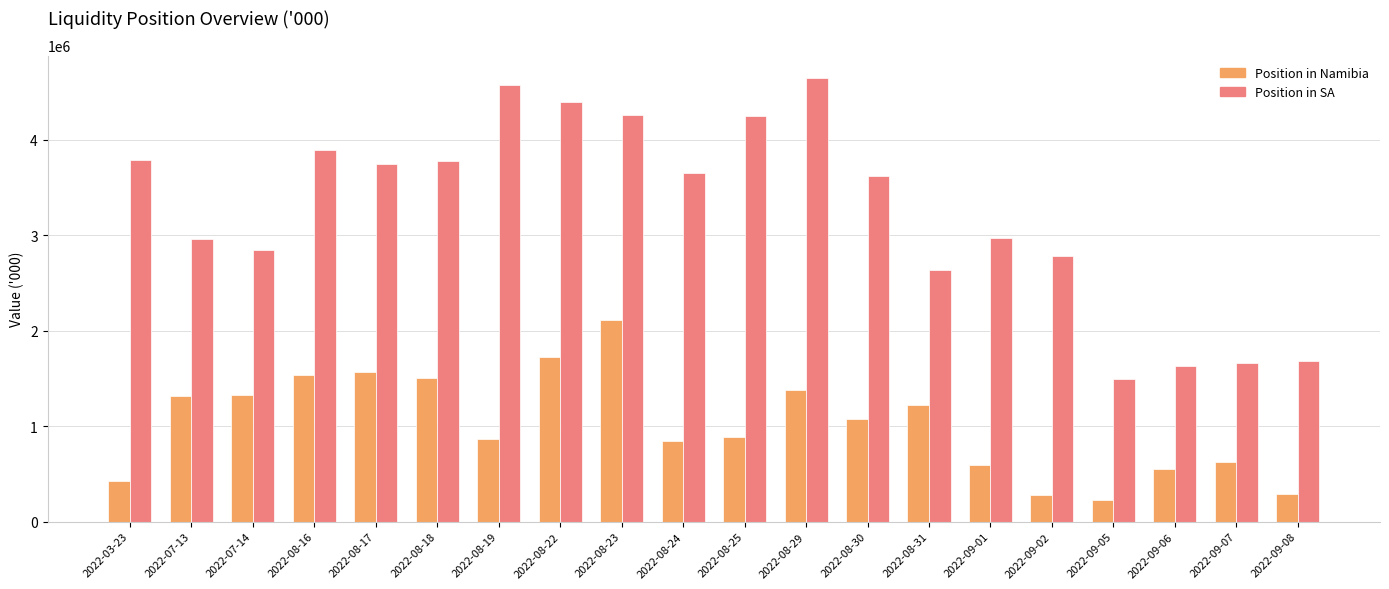

Rank the series at 2022-08-30 from highest to lowest value.

Position in SA, Position in Namibia